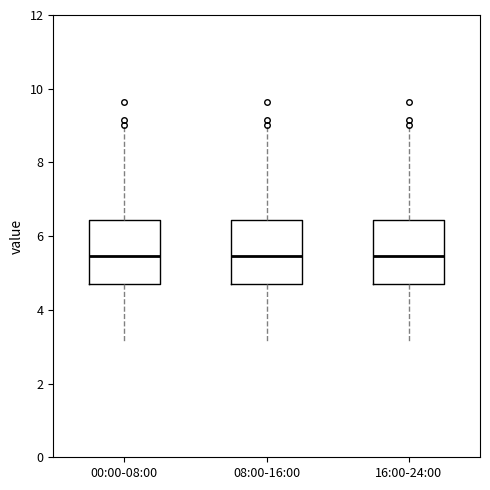

Reading left to right, read every box against the y-axis: the position of its median line, the range the box covers, and the ends of its whiskers. The values are not printed on the chart, so give them approximately, as read against the axis.

00:00-08:00: median 5.4, box 4.8 to 6.4, whiskers 3.2 to 9.0
08:00-16:00: median 5.4, box 4.8 to 6.4, whiskers 3.2 to 9.0
16:00-24:00: median 5.4, box 4.8 to 6.4, whiskers 3.2 to 9.0